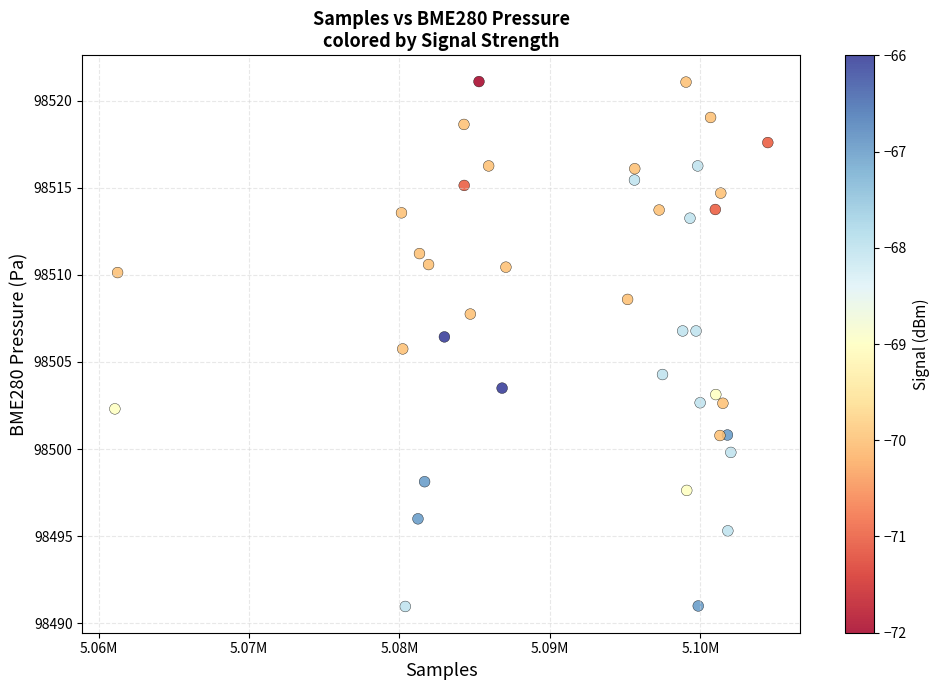

What is the range of X values (max minus min)?

43391.0